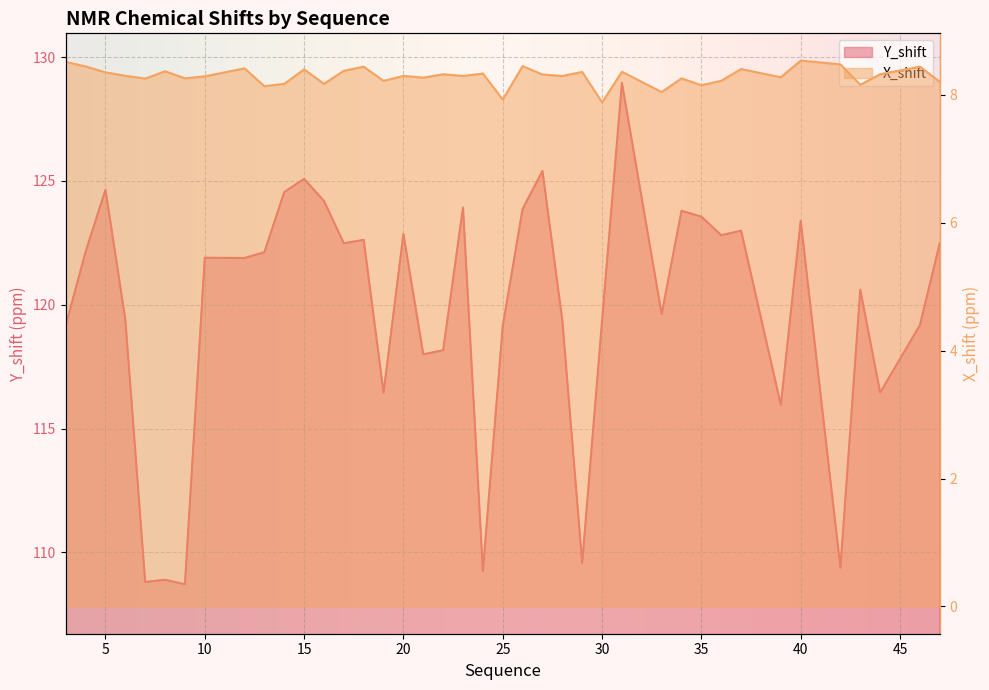

Reading left to right, what are all the values shown in this chart?

Y_shift: 119.2	122.1	124.6	119.4	108.8	108.9	108.7	121.9	121.9	122.1	124.5	125.1	124.2	122.5	122.6	116.4	122.9	118.0	118.2	123.9	109.2	119.1	123.9	125.4	119.4	109.6	119.3	129.0	119.6	123.8	123.6	122.8	123.0	116.0	123.4	109.4	120.6	116.5	119.2	122.5
X_shift: 8.5	8.4	8.3	8.3	8.3	8.4	8.3	8.3	8.4	8.1	8.2	8.4	8.2	8.4	8.4	8.2	8.3	8.3	8.3	8.3	8.3	7.9	8.4	8.3	8.3	8.4	7.9	8.4	8.0	8.3	8.1	8.2	8.4	8.3	8.5	8.5	8.2	8.3	8.4	8.2